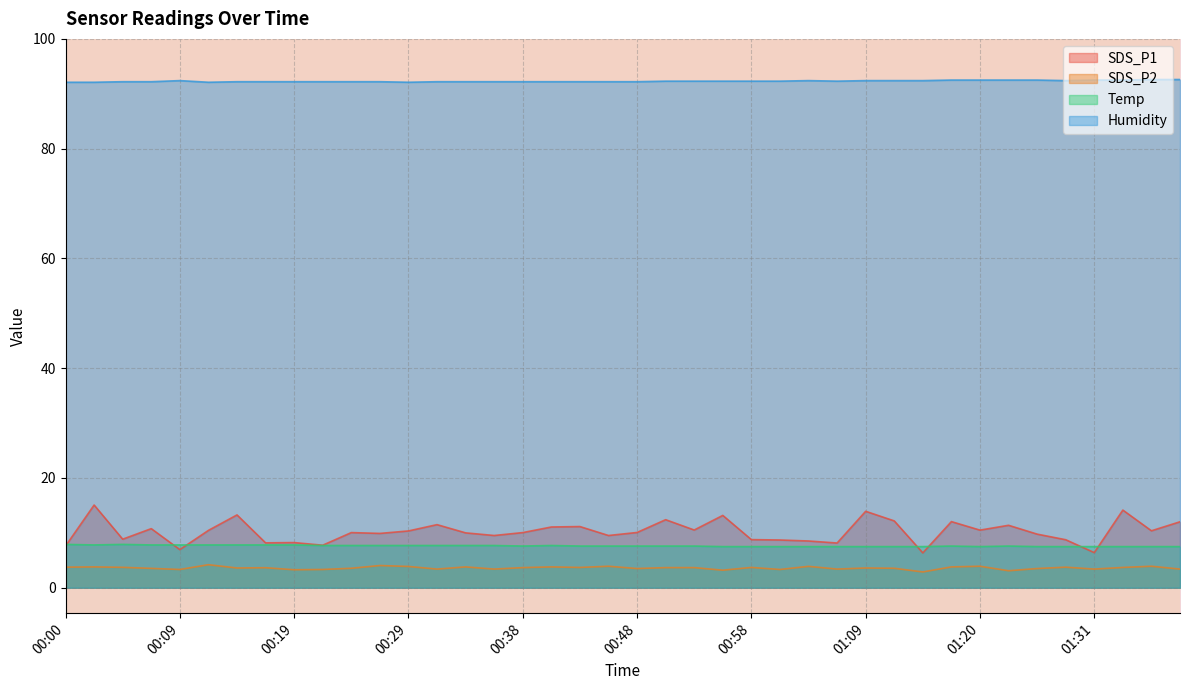

Reading left to right, what are all the values shown in this chart?

SDS_P1: 00:00=7.6	00:02=15.1	00:04=8.8	00:07=10.8	00:09=7.0	00:12=10.4	00:14=13.3	00:17=8.2	00:19=8.2	00:21=7.8	00:24=10.1	00:26=9.9	00:29=10.3	00:31=11.5	00:34=10.0	00:36=9.5	00:38=10.1	00:41=11.1	00:43=11.2	00:46=9.5	00:48=10.1	00:51=12.4	00:53=10.5	00:56=13.2	00:58=8.8	01:01=8.7	01:03=8.5	01:06=8.2	01:09=13.9	01:11=12.2	01:14=6.3	01:17=12.1	01:20=10.5	01:23=11.4	01:26=9.8	01:28=8.8	01:31=6.4	01:34=14.2	01:36=10.4	01:39=12.0
SDS_P2: 00:00=3.8	00:02=3.8	00:04=3.7	00:07=3.5	00:09=3.3	00:12=4.2	00:14=3.6	00:17=3.6	00:19=3.3	00:21=3.3	00:24=3.5	00:26=4.0	00:29=3.9	00:31=3.4	00:34=3.8	00:36=3.4	00:38=3.7	00:41=3.8	00:43=3.7	00:46=3.9	00:48=3.5	00:51=3.7	00:53=3.7	00:56=3.2	00:58=3.7	01:01=3.3	01:03=3.9	01:06=3.4	01:09=3.6	01:11=3.5	01:14=2.9	01:17=3.8	01:20=3.9	01:23=3.1	01:26=3.5	01:28=3.8	01:31=3.4	01:34=3.7	01:36=3.9	01:39=3.4
Temp: 00:00=7.9	00:02=7.8	00:04=7.9	00:07=7.8	00:09=7.8	00:12=7.8	00:14=7.8	00:17=7.8	00:19=7.8	00:21=7.7	00:24=7.7	00:26=7.7	00:29=7.7	00:31=7.7	00:34=7.7	00:36=7.7	00:38=7.6	00:41=7.7	00:43=7.6	00:46=7.6	00:48=7.6	00:51=7.6	00:53=7.6	00:56=7.5	00:58=7.5	01:01=7.5	01:03=7.5	01:06=7.5	01:09=7.5	01:11=7.5	01:14=7.5	01:17=7.6	01:20=7.5	01:23=7.6	01:26=7.5	01:28=7.5	01:31=7.5	01:34=7.5	01:36=7.5	01:39=7.5
Humidity: 00:00=92.1	00:02=92.1	00:04=92.2	00:07=92.2	00:09=92.4	00:12=92.1	00:14=92.2	00:17=92.2	00:19=92.2	00:21=92.2	00:24=92.2	00:26=92.2	00:29=92.1	00:31=92.2	00:34=92.2	00:36=92.2	00:38=92.2	00:41=92.2	00:43=92.2	00:46=92.2	00:48=92.2	00:51=92.3	00:53=92.3	00:56=92.3	00:58=92.3	01:01=92.3	01:03=92.4	01:06=92.3	01:09=92.4	01:11=92.4	01:14=92.4	01:17=92.5	01:20=92.5	01:23=92.5	01:26=92.5	01:28=92.4	01:31=92.5	01:34=92.5	01:36=92.6	01:39=92.6